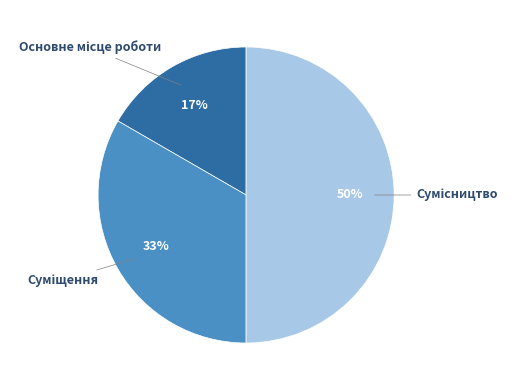

To the nearest percent, what is the difference between the largest and smallest slice percentages?

33%